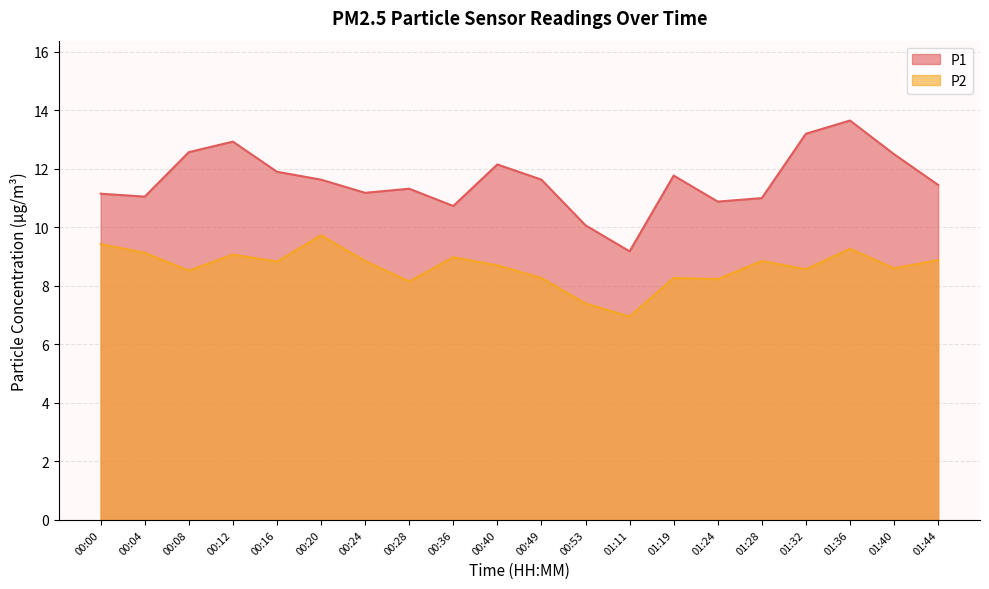

Which category has the lowest value in the P2 series?

01:11